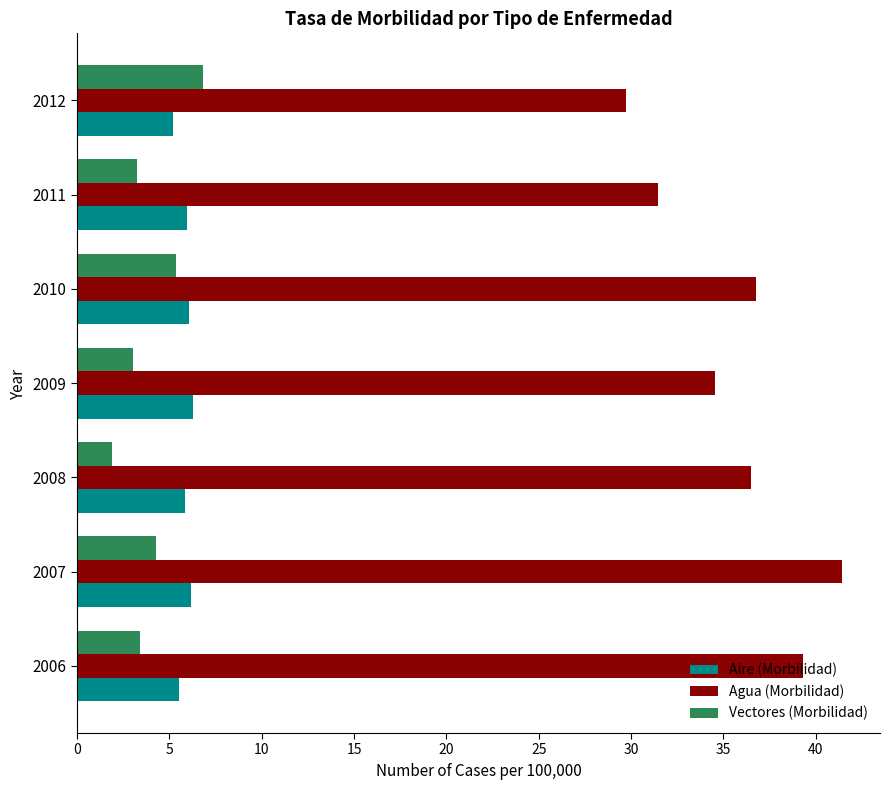

What value does the Vectores (Morbilidad) series have at 2011?

3.3